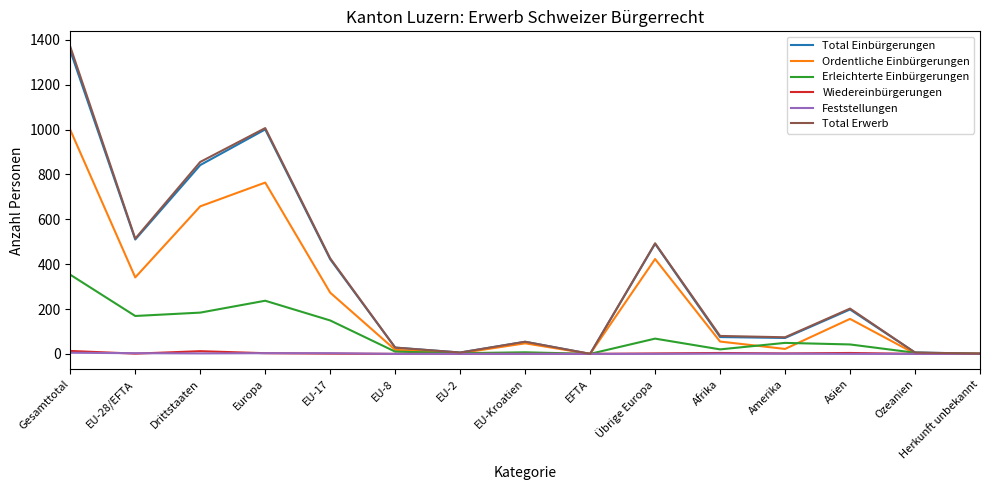

Is the value of Total Einbürgerungen at Gesamttotal greater than the value of Feststellungen at Gesamttotal?

Yes